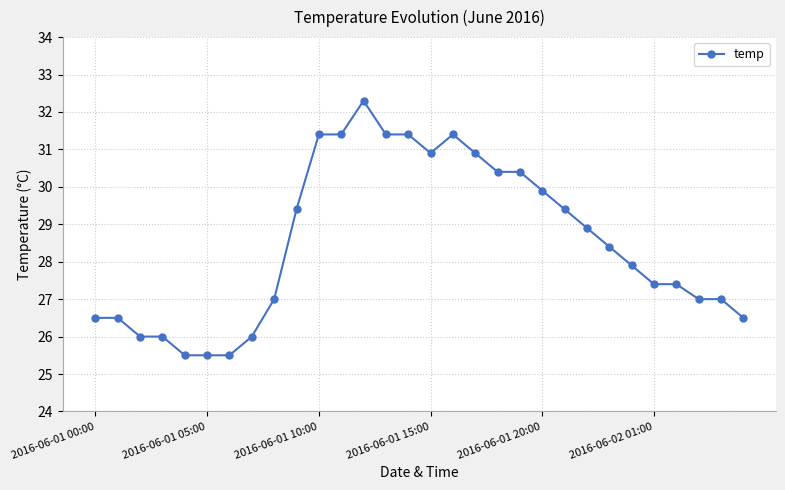

Reading left to right, what are all the values shown in this chart?

26.5	26.5	26.0	26.0	25.5	25.5	25.5	26.0	27.0	29.4	31.4	31.4	32.3	31.4	31.4	30.9	31.4	30.9	30.4	30.4	29.9	29.4	28.9	28.4	27.9	27.4	27.4	27.0	27.0	26.5